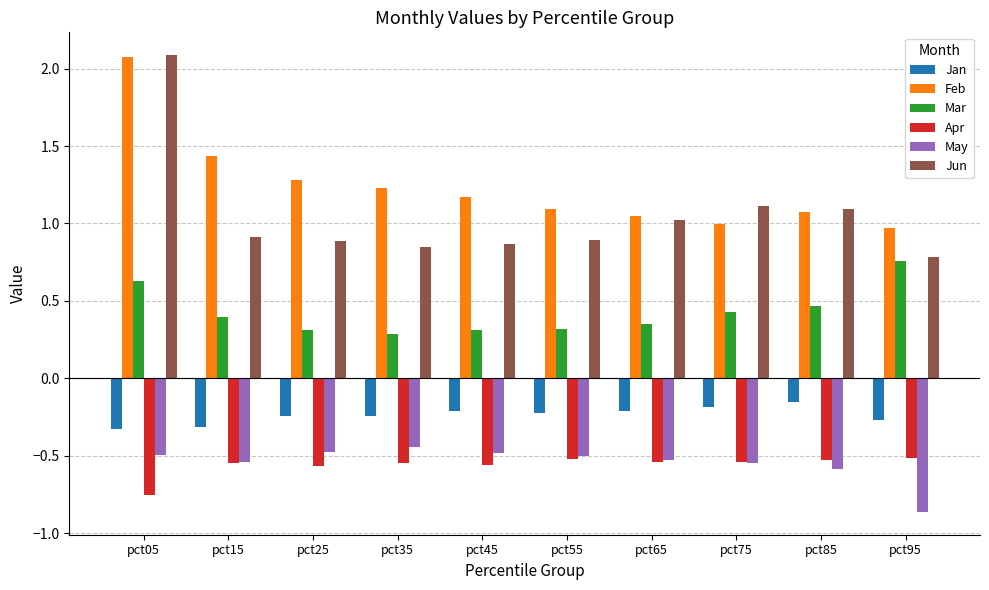

What is the maximum value for Jun?

2.1